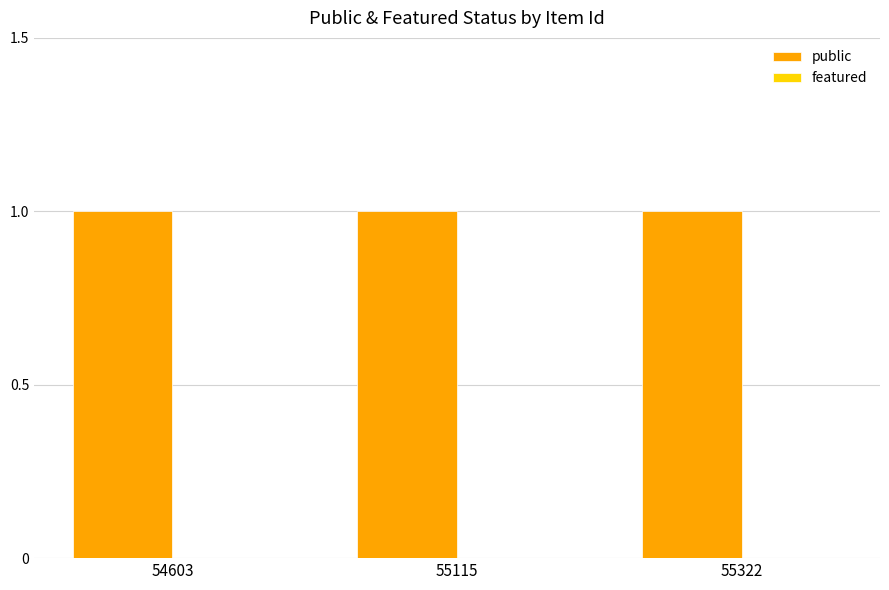

Reading left to right, transcribe all the data shown in this chart.

public: 1	1	1
featured: 0	0	0